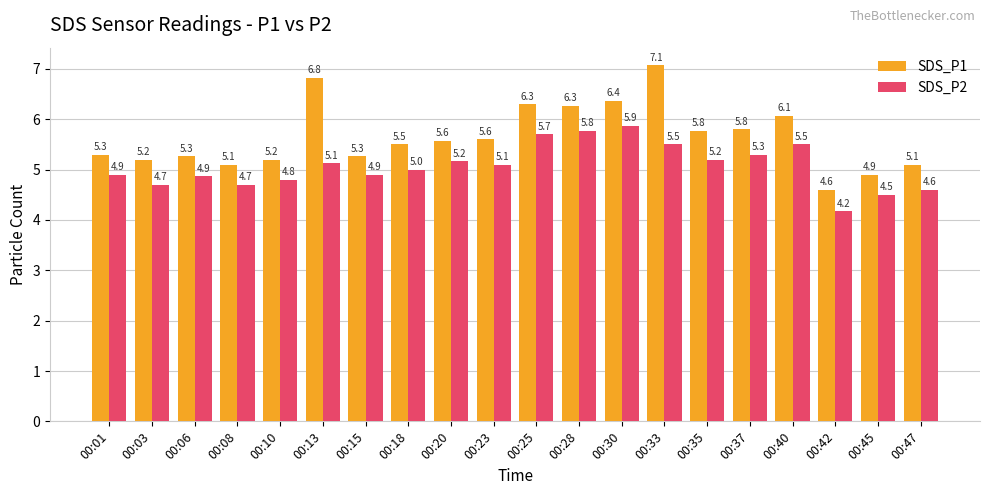

Is the value of SDS_P1 at 00:35 greater than the value of SDS_P2 at 00:15?

Yes